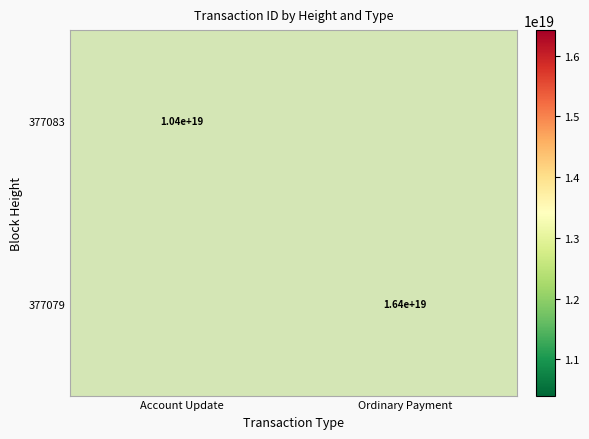

Is the value of 377079 at Ordinary Payment greater than the value of 377083 at Account Update?

Yes